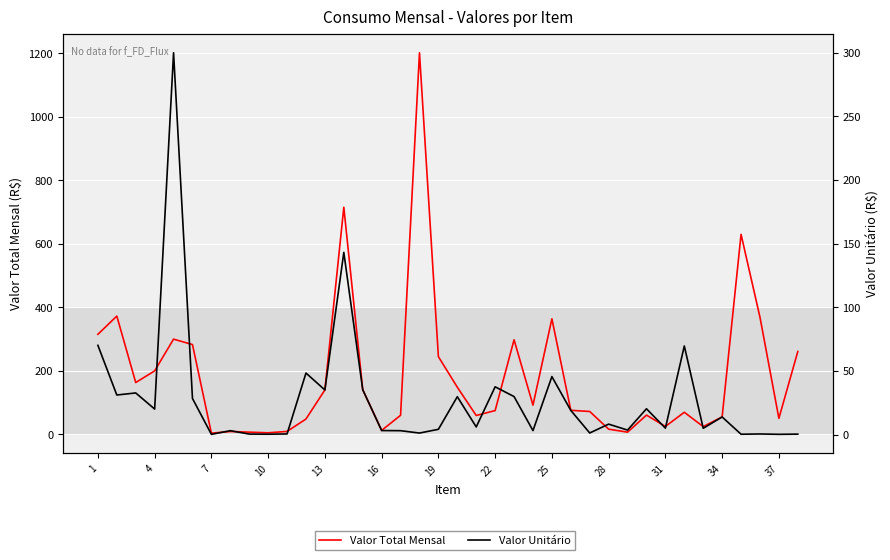

Which series has the largest total across all categories?

Valor Total Mensal